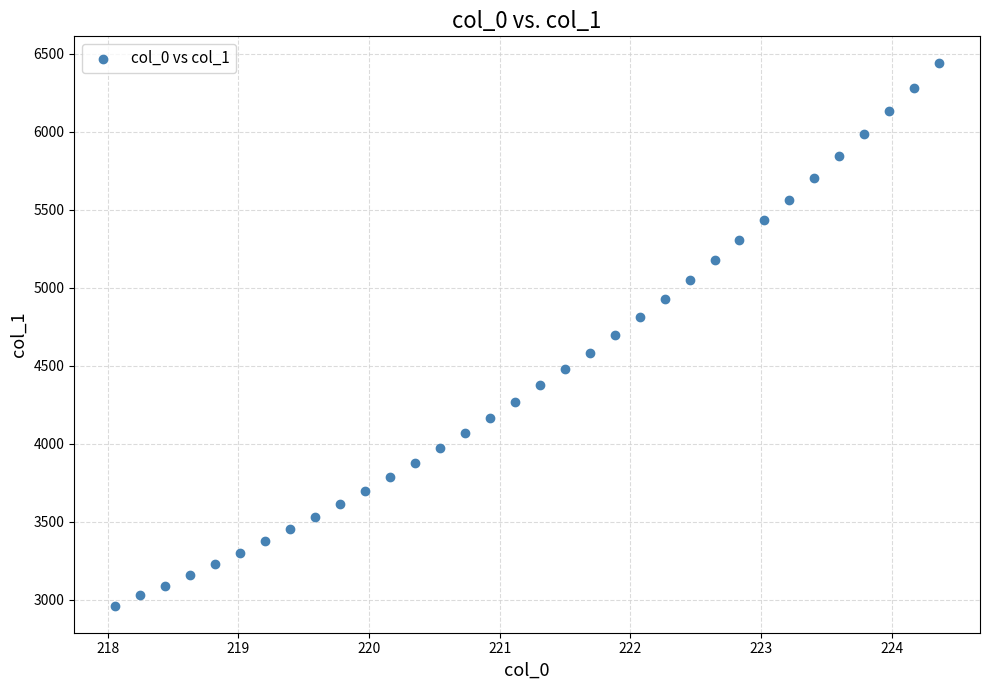

What is the range of Y values (max minus min)?

3473.8